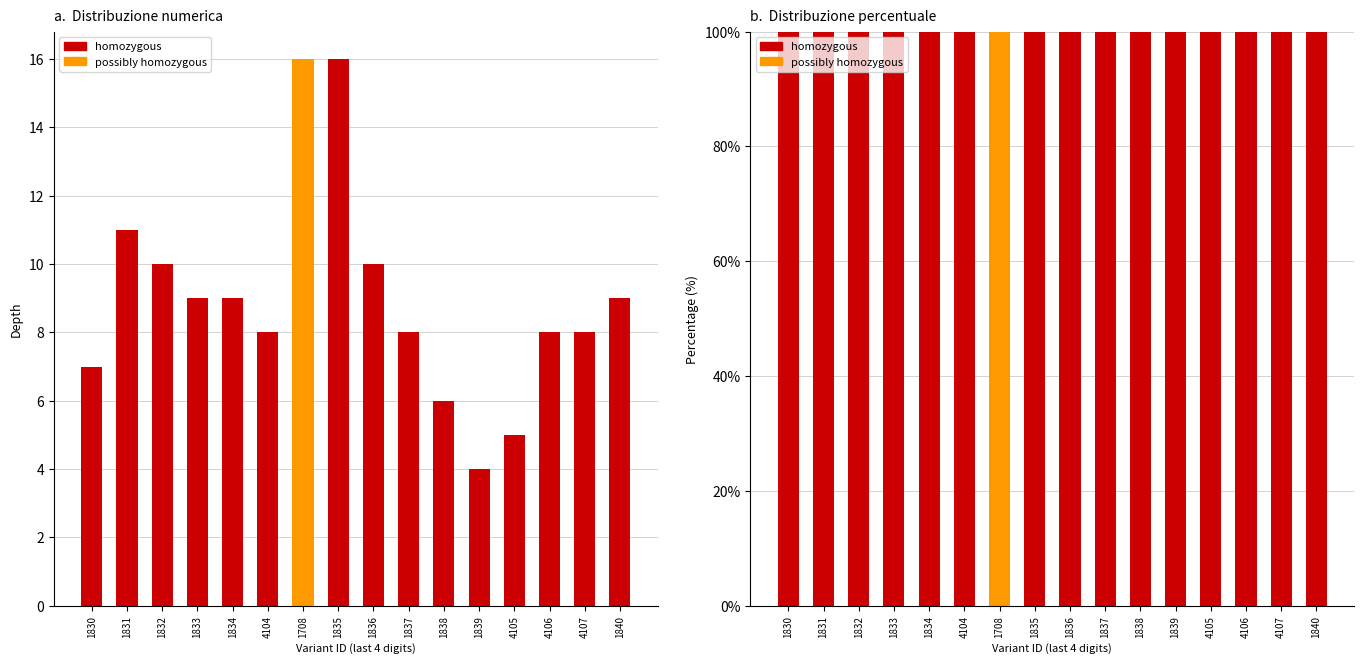

At which label is homozygous closest to 50?

1830